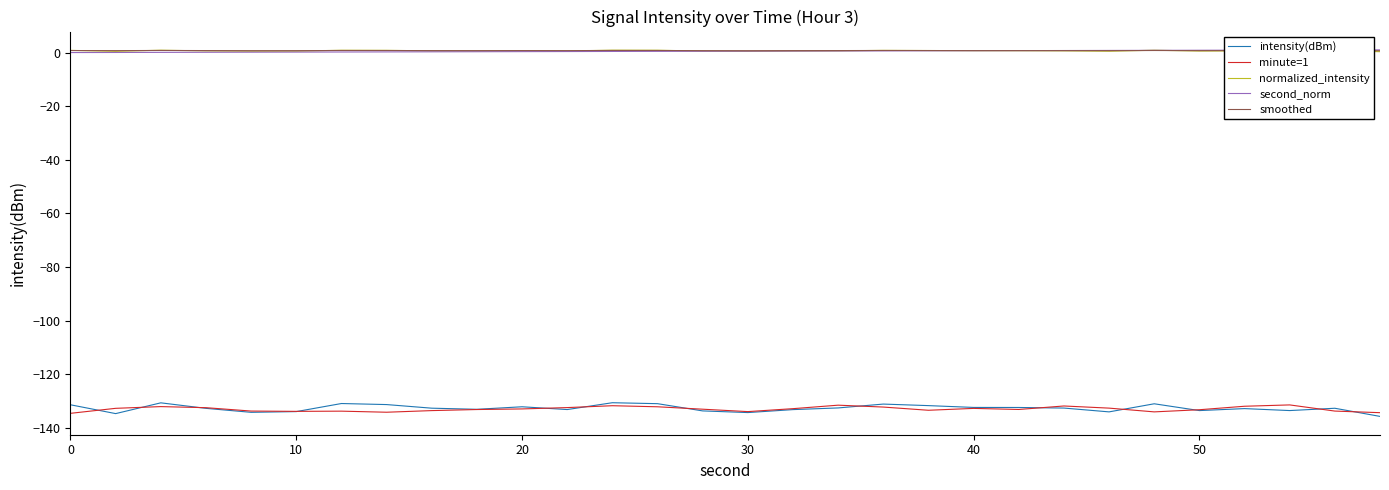

Which series has the largest range (max minus min)?

intensity(dBm)